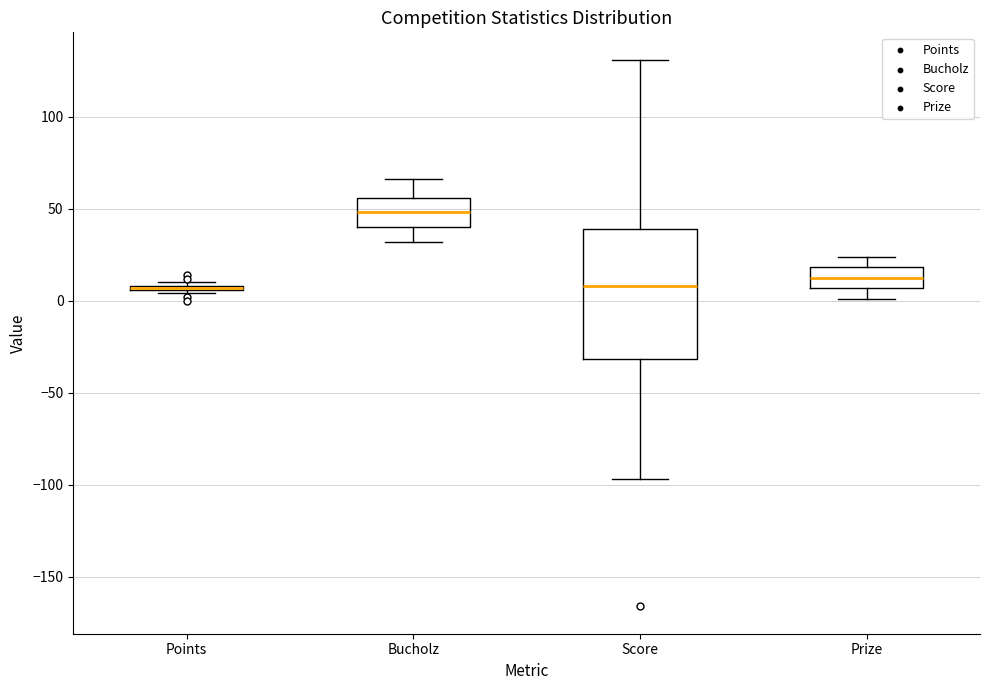

Where is the upper edge of the box for Points on the y-axis? The values are not printed on the chart, so give them approximately, as read against the axis.

10